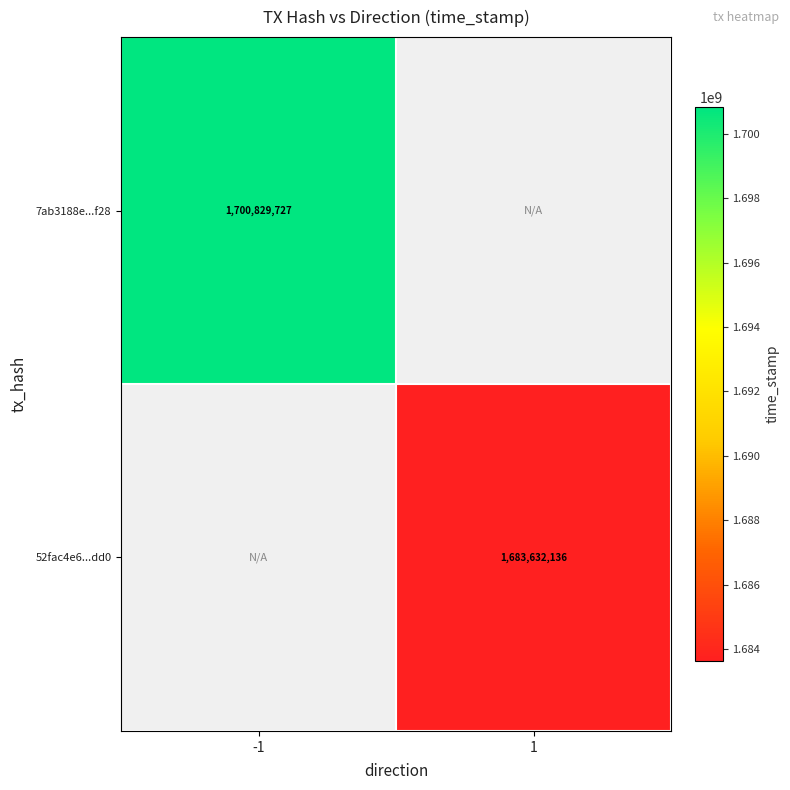

The 52fac4e6...dd0 series shows 2629946719.1 at 1. True or false?

False